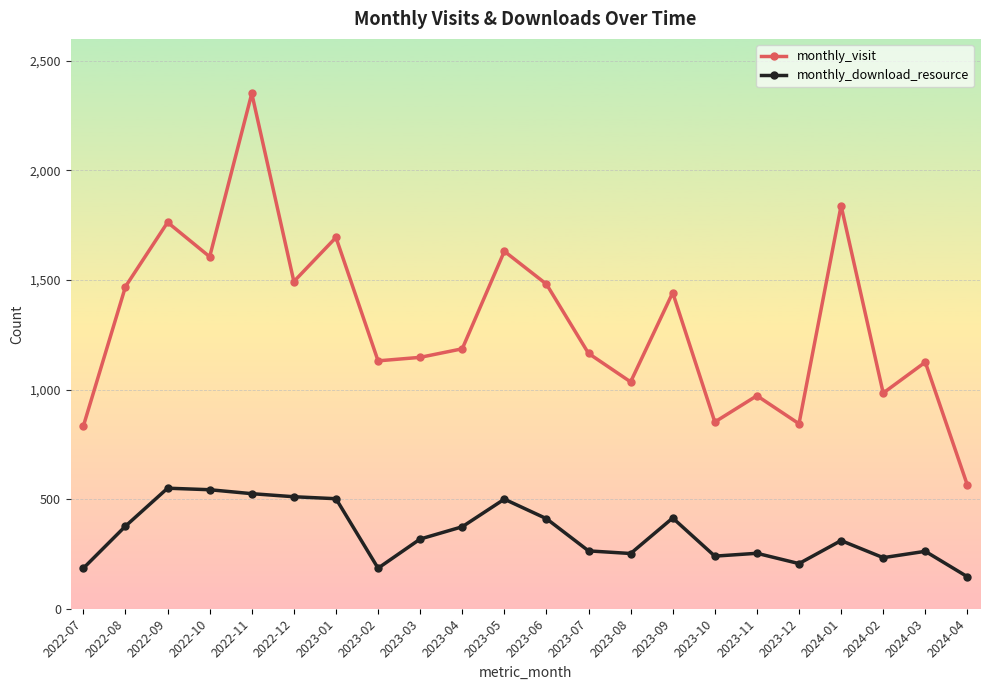

What is the value of the monthly_download_resource point at the 5th from the left?

525